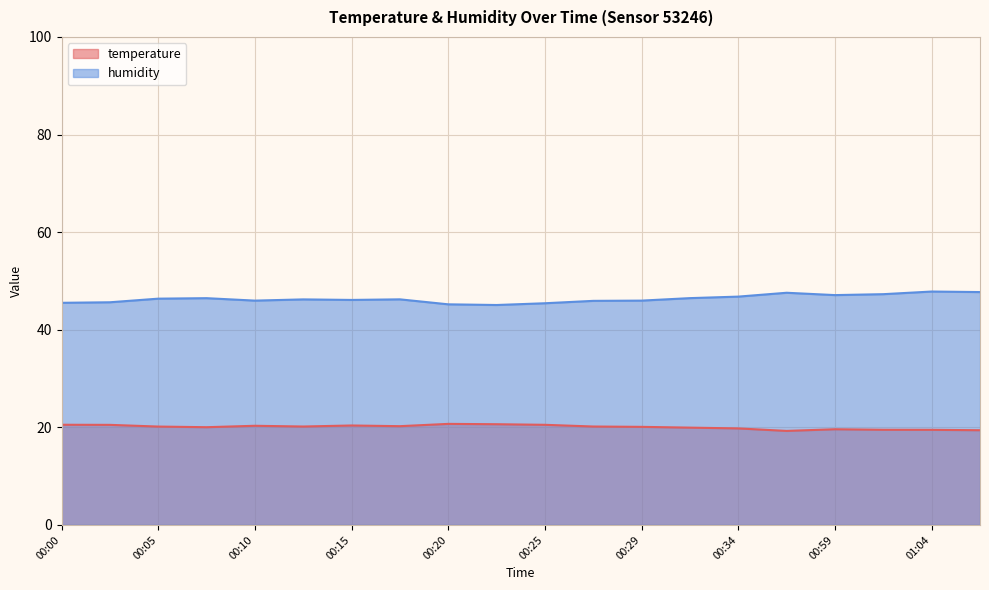

At which label does humidity reach its peak?

01:04